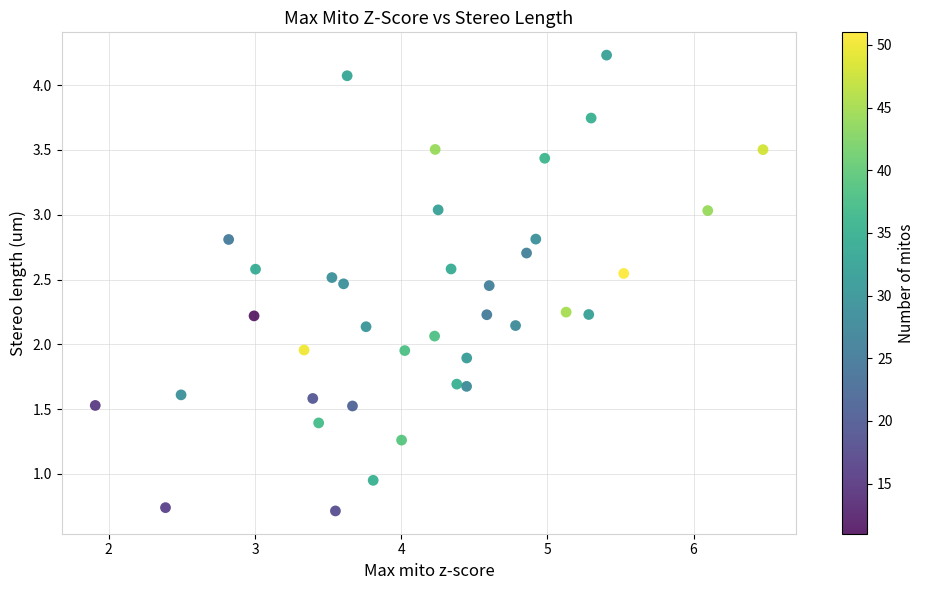

What is the range of X values (max minus min)?

4.6